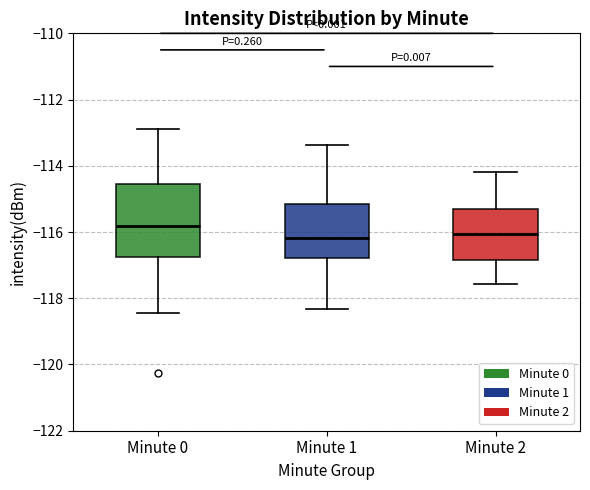

Which box is the tallest, from its lower edge to its upper edge?

Minute 0